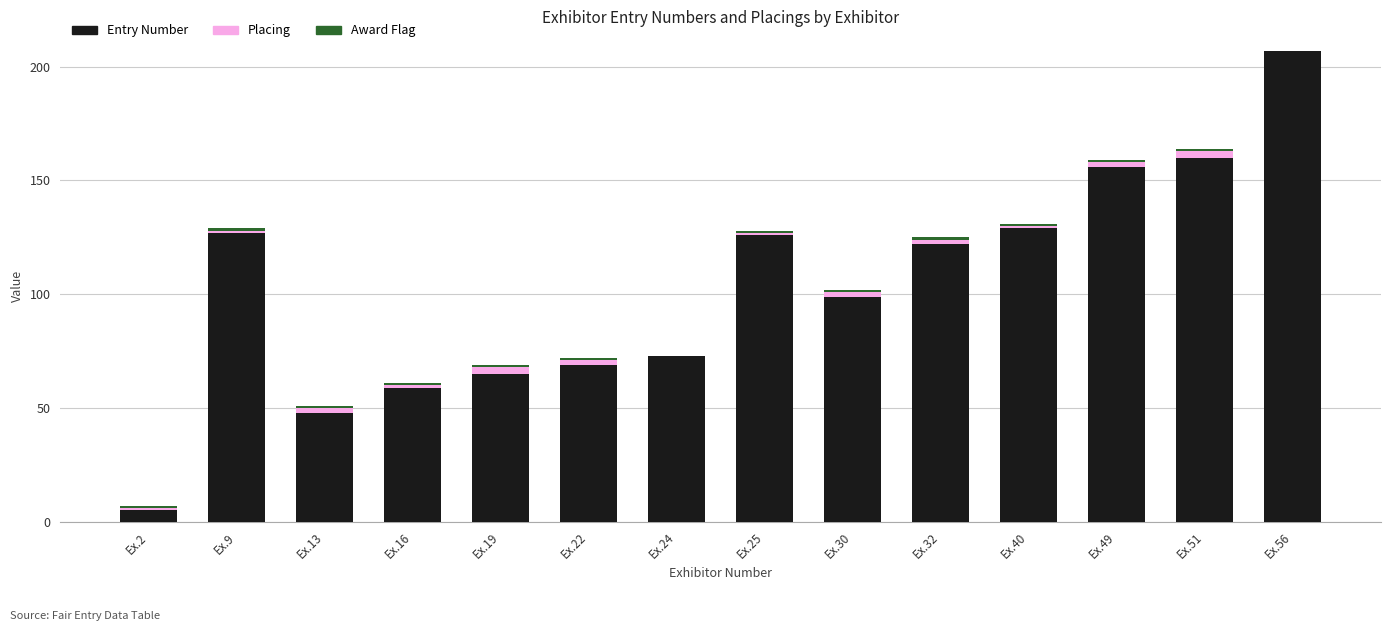

At which category is the sum across all series the highest?

Ex.56